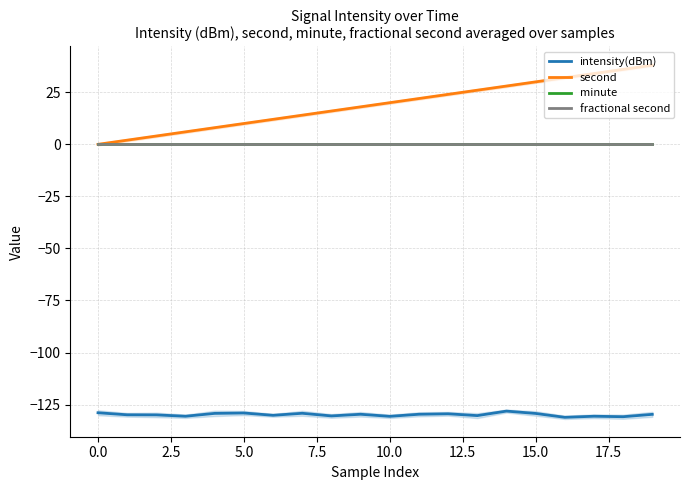

Which series has the largest total across all categories?

second